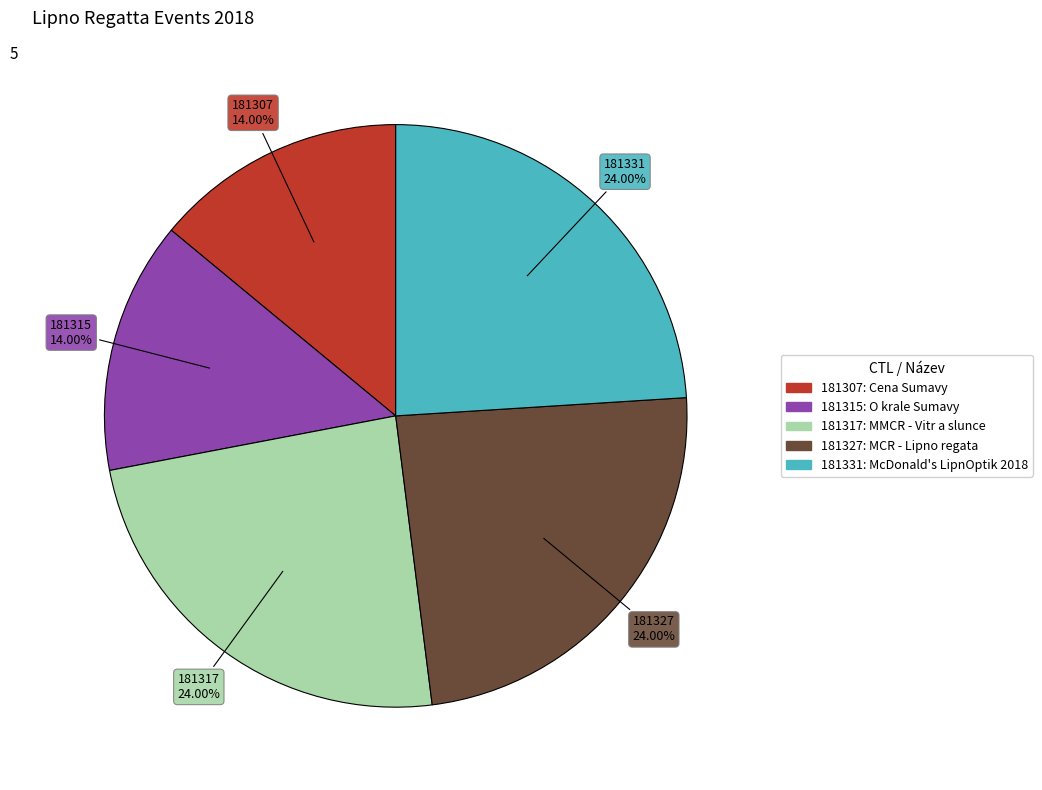

What is the ratio of the value at 181331 to the value at 181317?

1.0